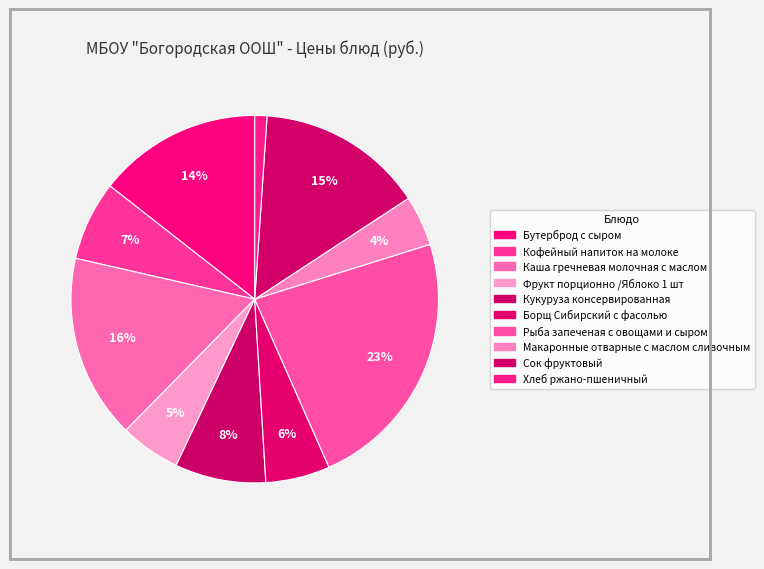

How many slices are in this pie chart?

10